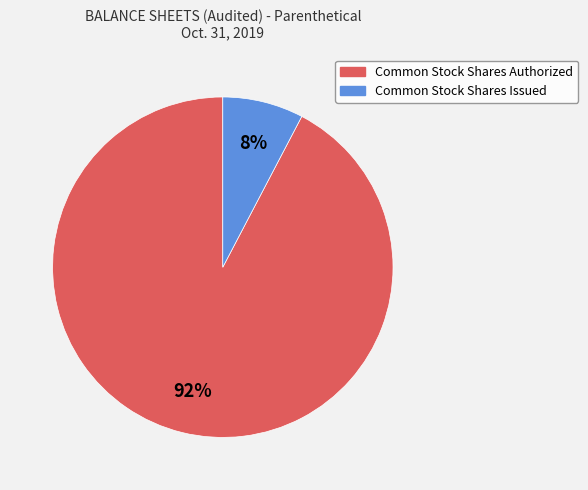

To the nearest percent, what is the average slice percentage?

50%